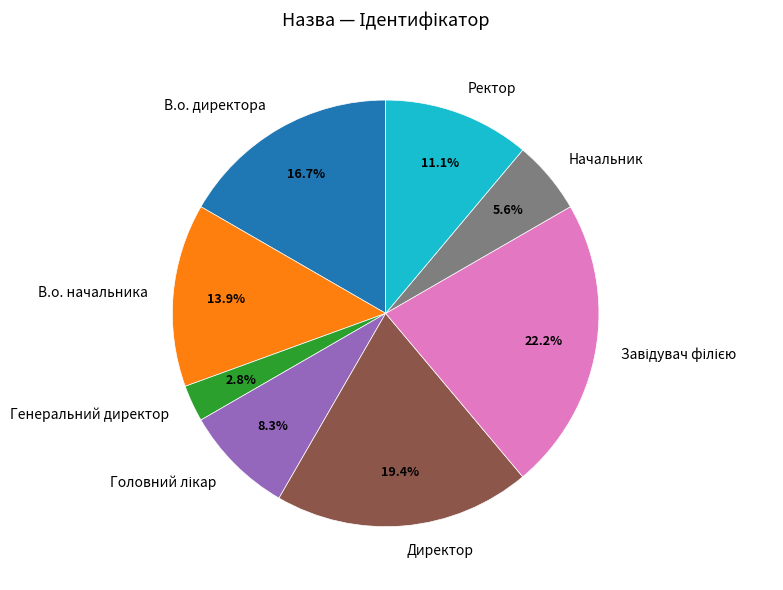

What portion of the pie excludes В.о. директора?

83.3%